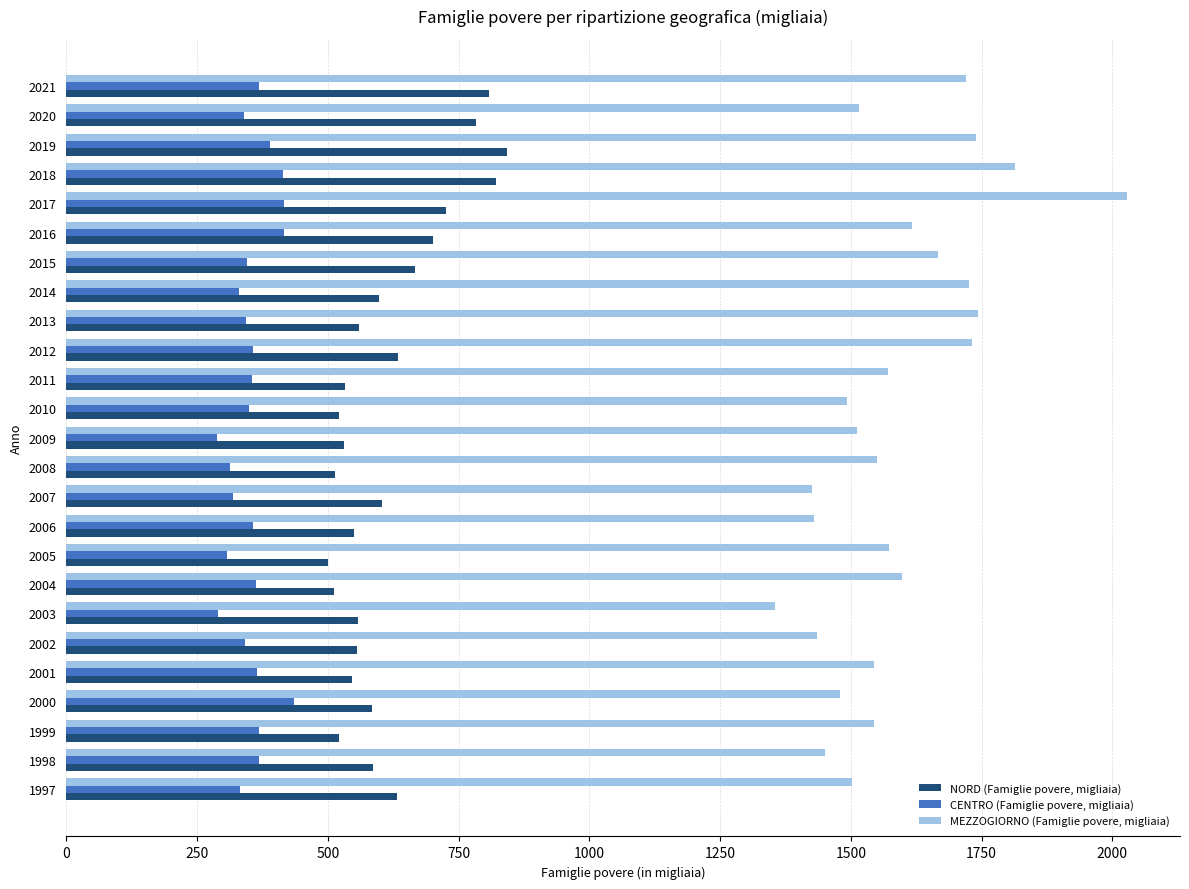

What is the sum of all NORD (Famiglie povere, migliaia) values?

15388.2